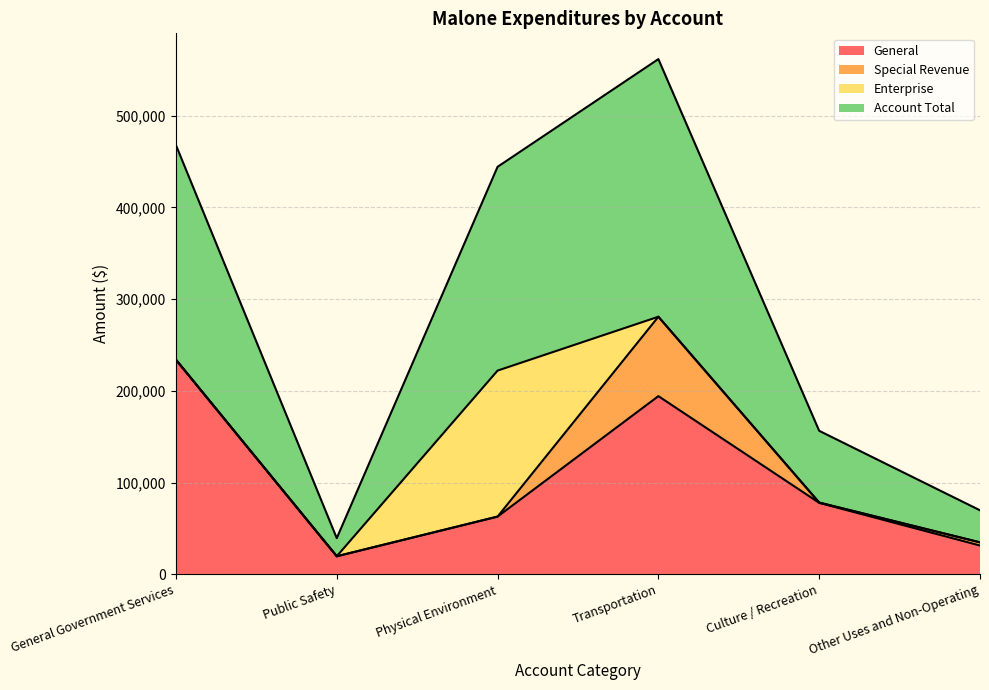

What is the total value across all series at Other Uses and Non-Operating?

69806